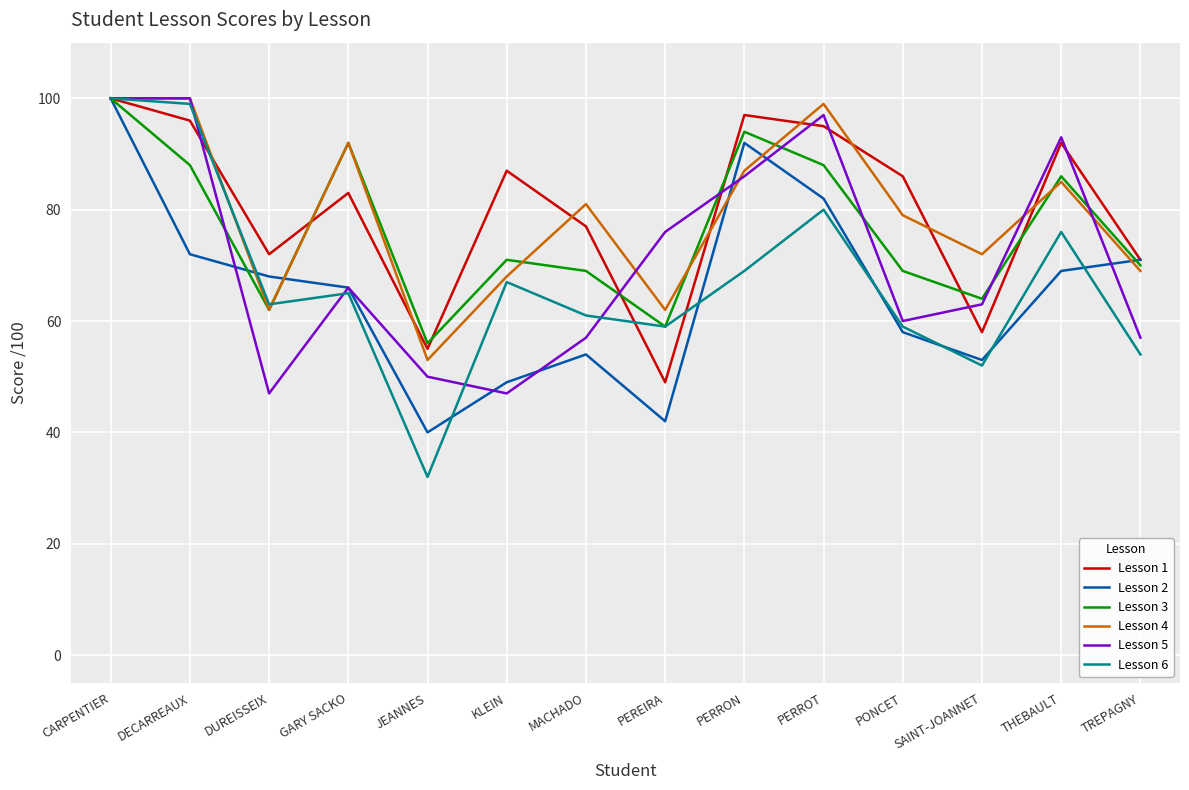

At which label does Lesson 5 first exceed 66?

CARPENTIER